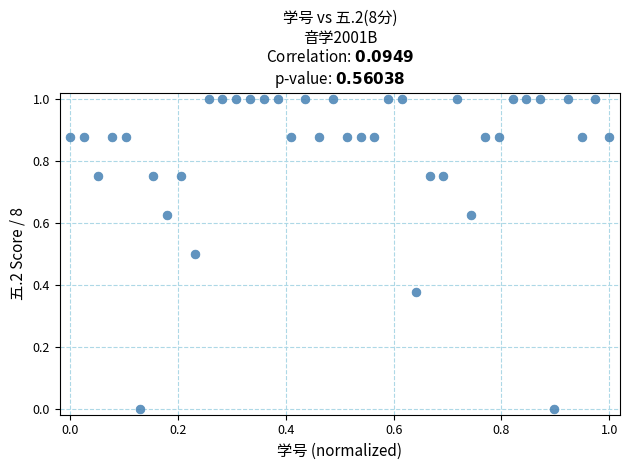

What is the range of Y values (max minus min)?

1.0